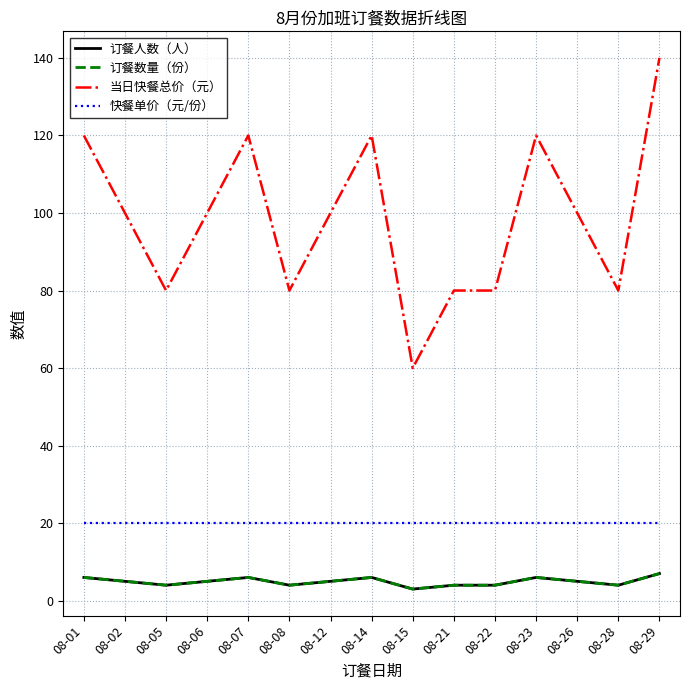

The value of 订餐数量（份） at 08-02 is 3. True or false?

False